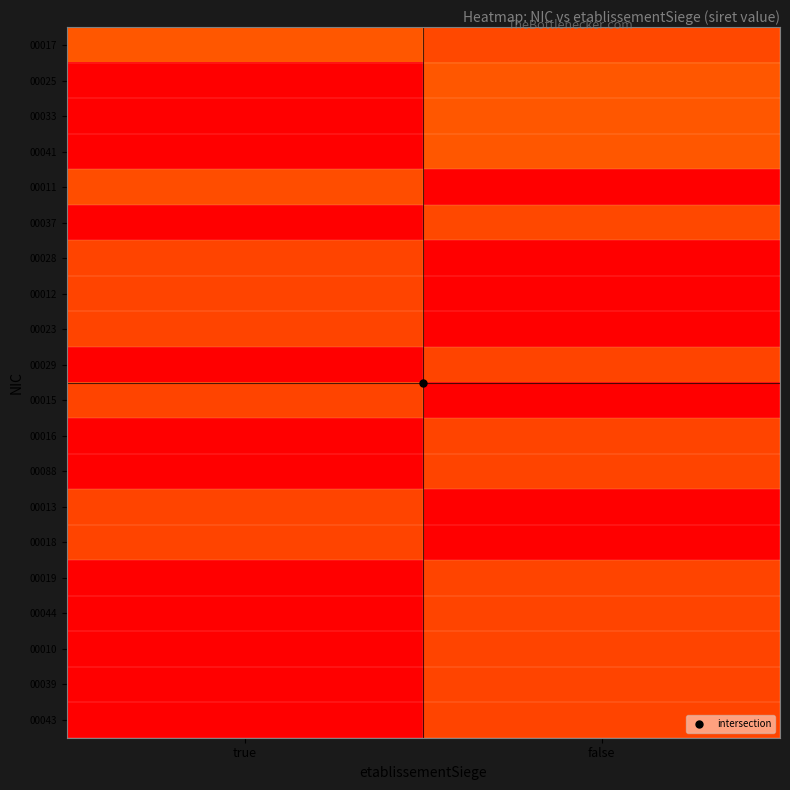

Which series changed the most between true and false?

00043